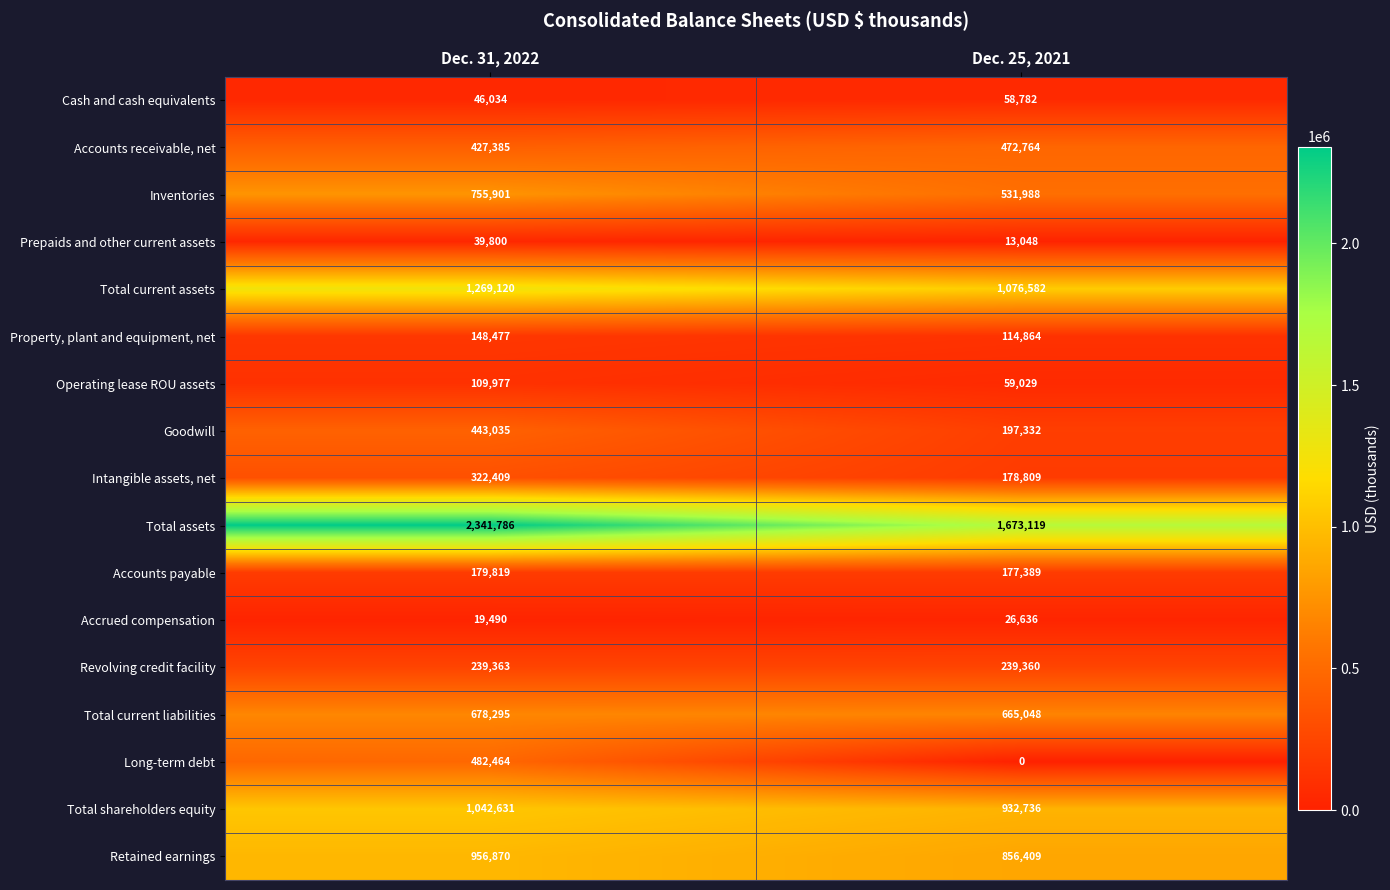

What is the spread (max minus min) of values at Dec. 25, 2021?

1673119